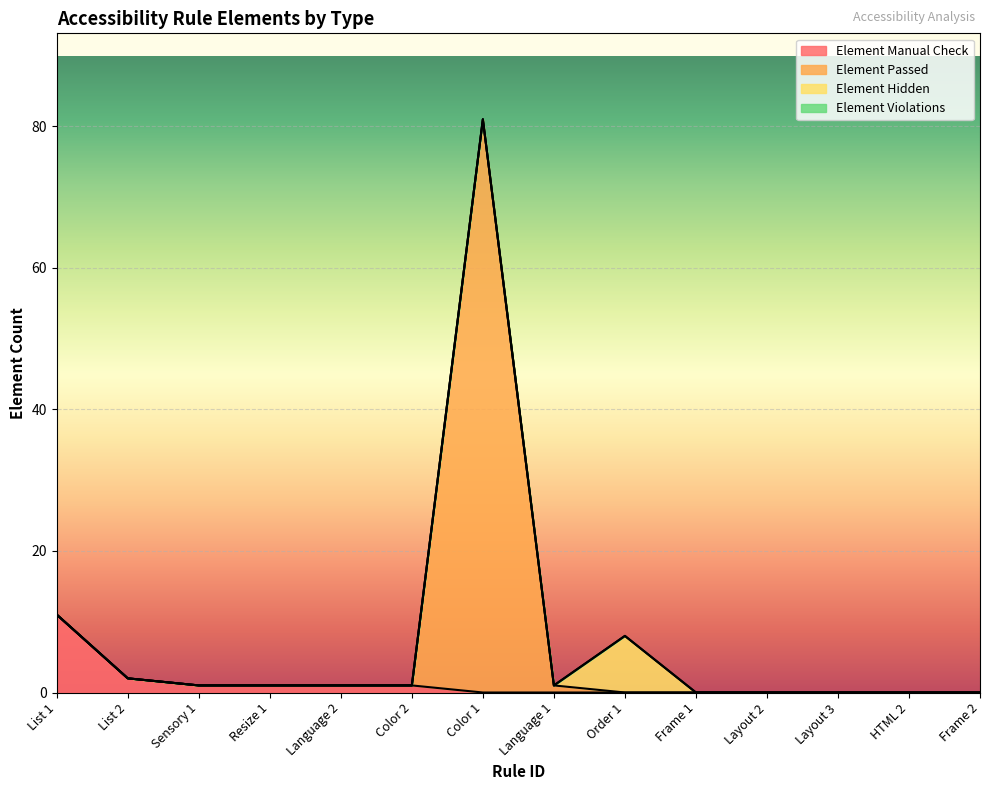

Which category has the highest value in the Element Manual Check series?

List 1